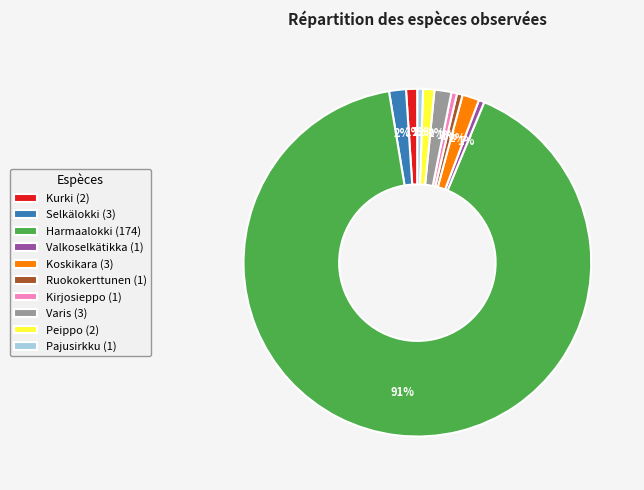

Is there any slice that represents more than half of the pie?

Yes